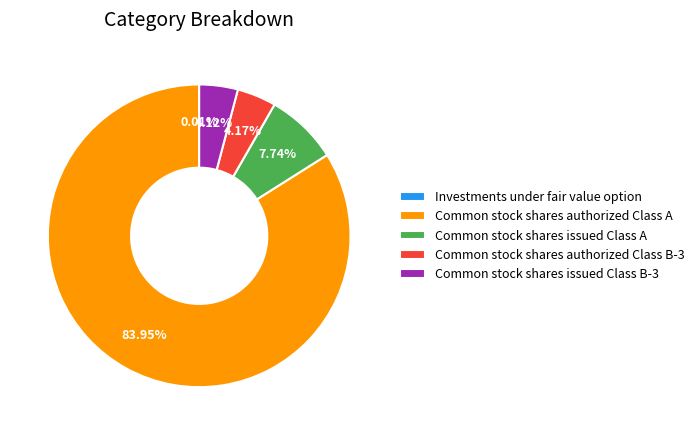

Which slice represents more than half of the pie?

Common stock shares authorized Class A